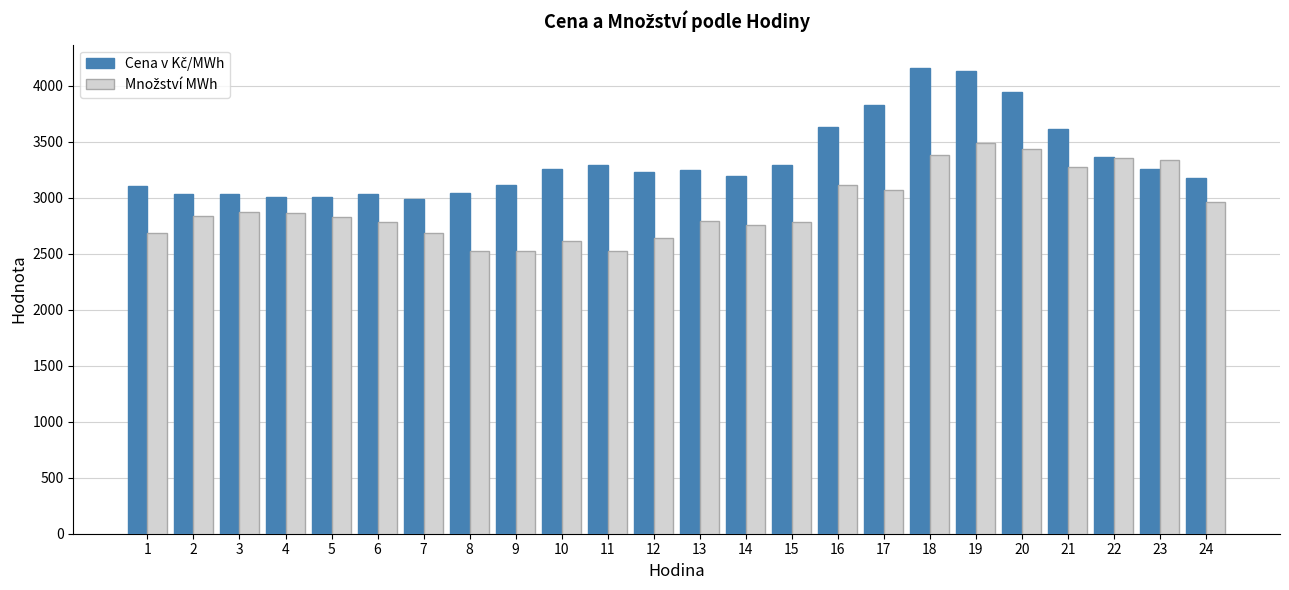

What is the spread (max minus min) of values at 24?

218.8